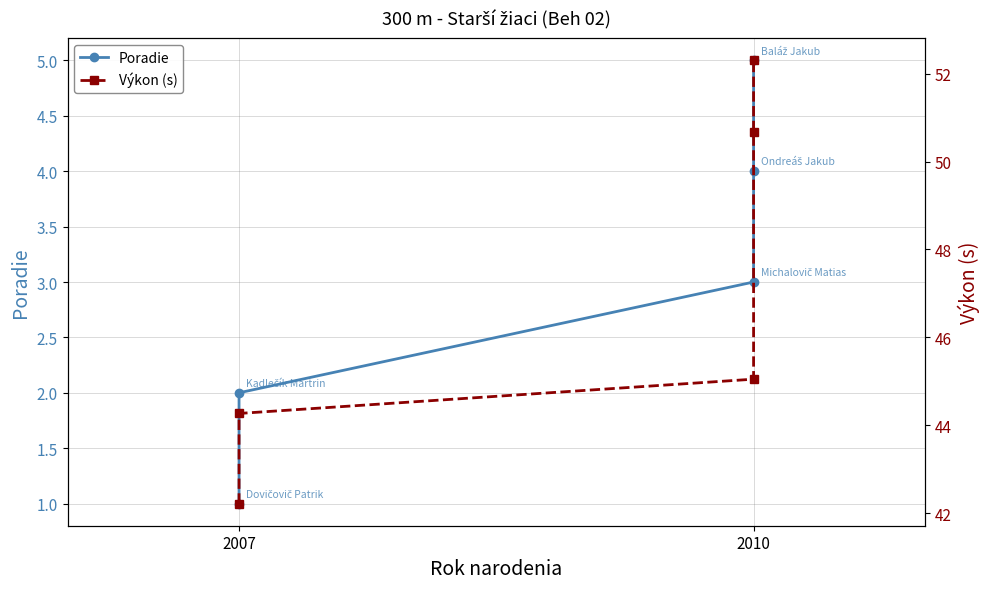

What is the difference between the maximum and minimum values in the Poradie series?

4.0